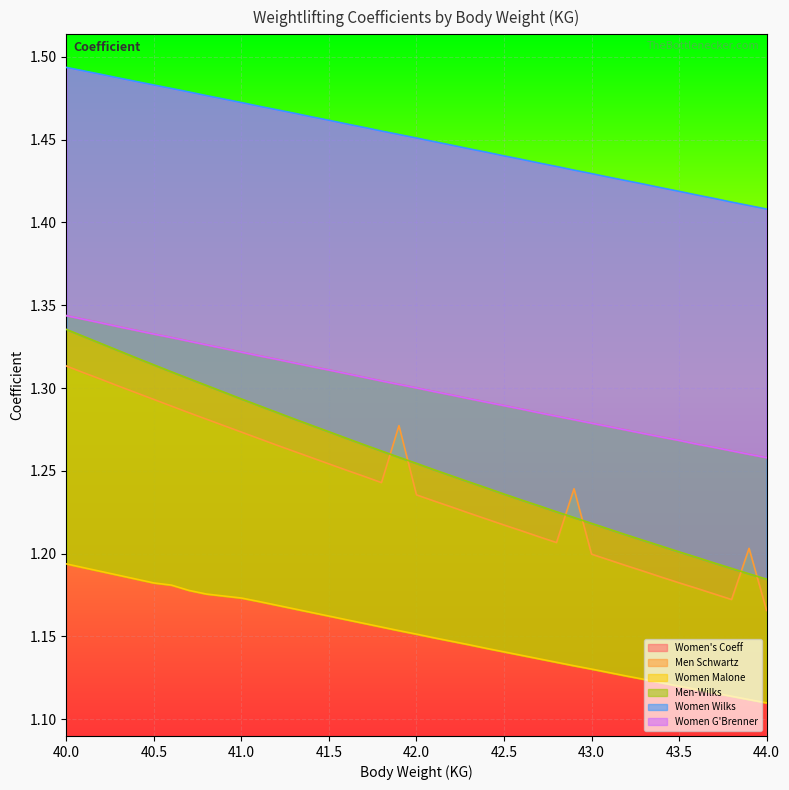

True or false: Women Wilks has a value of 1.5 at 40.3.

True